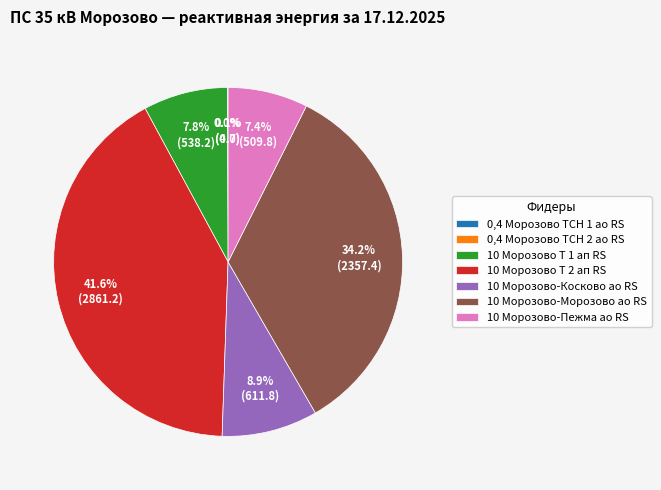

Between 10 Морозово Т 1 ап RS and 10 Морозово Т 2 ап RS, which is larger?

10 Морозово Т 2 ап RS